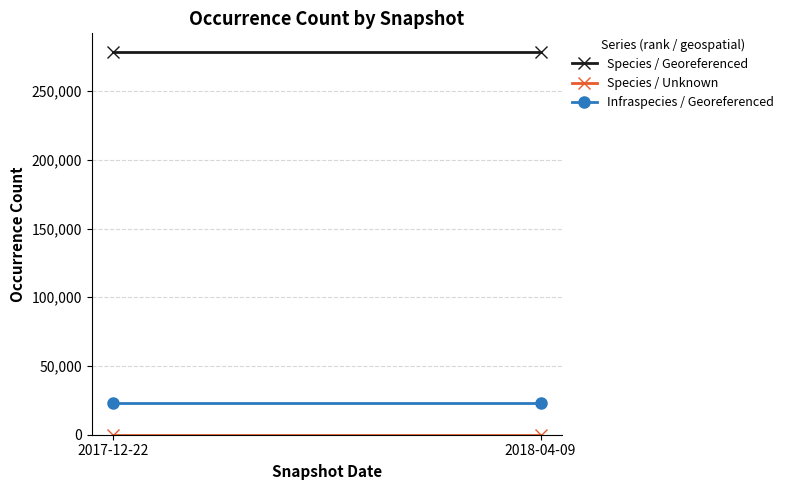

At 2017-12-22, list the series in order from largest to smallest.

Species / Georeferenced, Infraspecies / Georeferenced, Species / Unknown